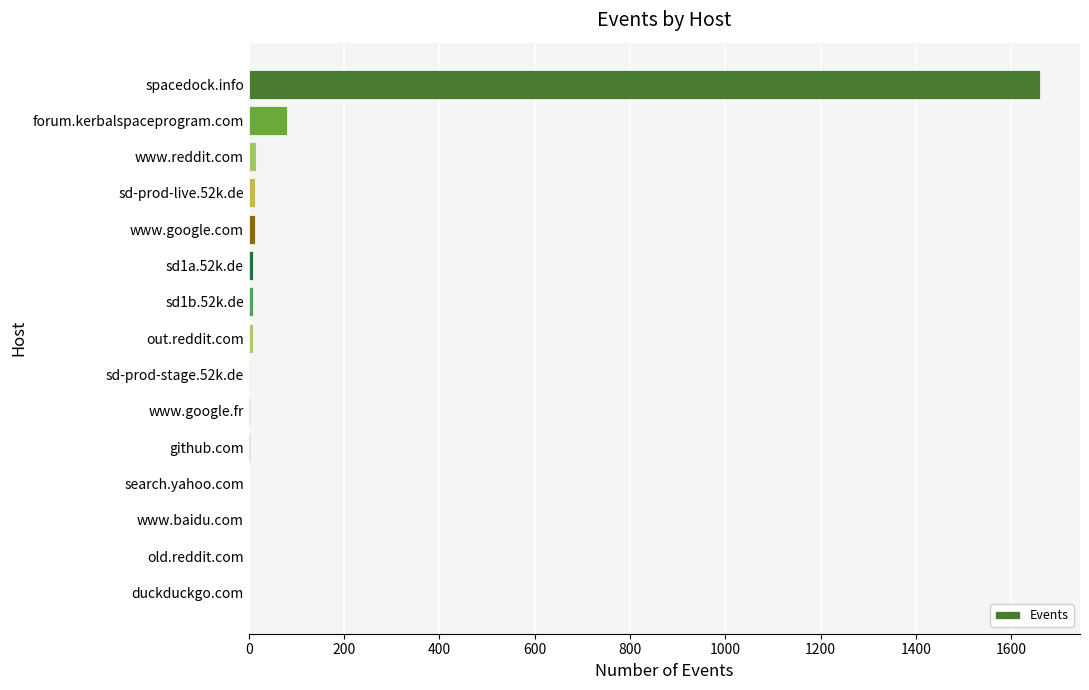

How many data points does each series have?

15